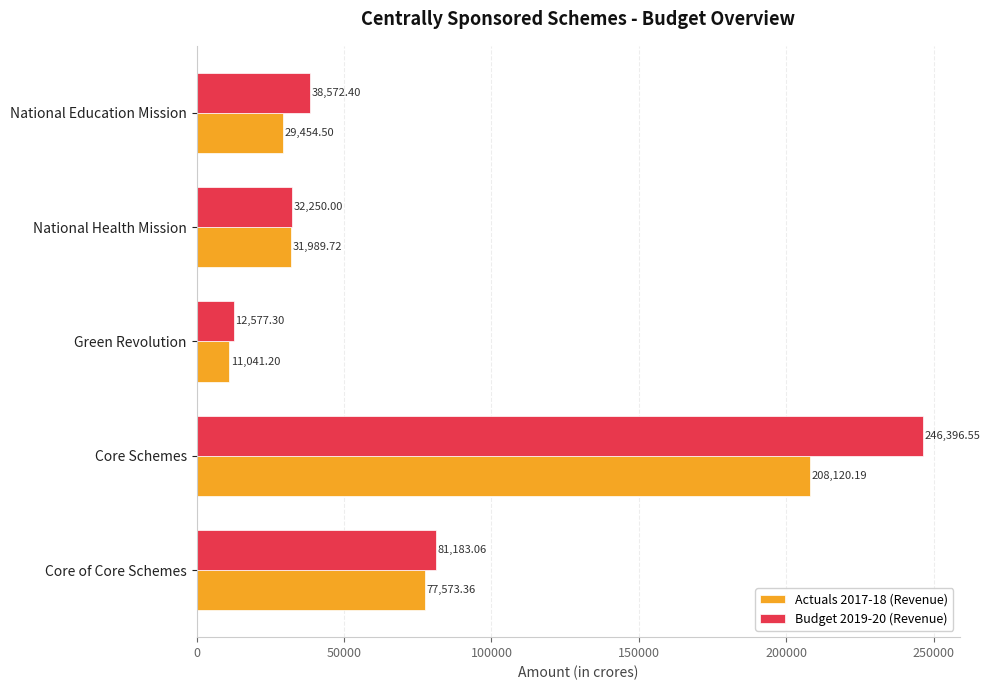

At which label is Budget 2019-20 (Revenue) closest to 129486?

Core of Core Schemes